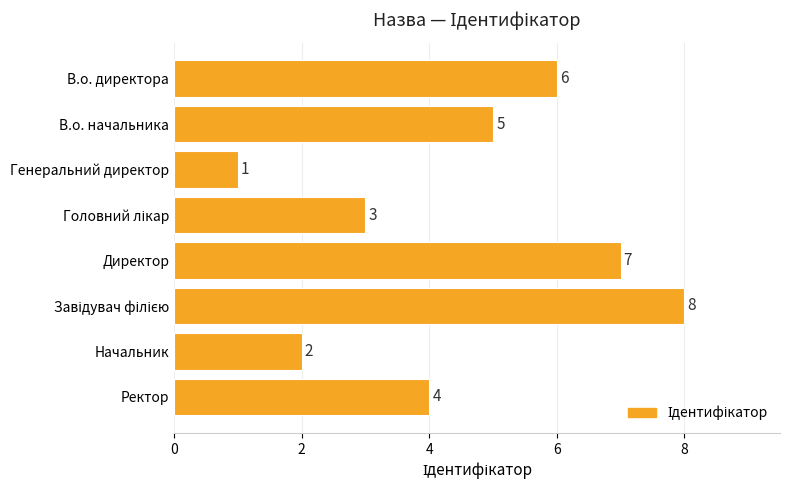

How many distinct data groups are displayed?

1